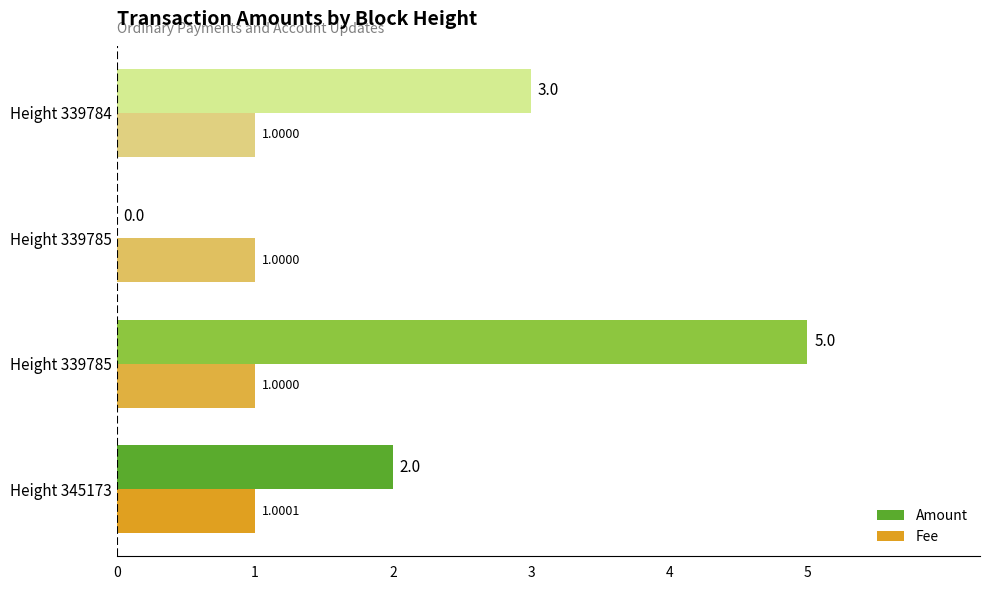

Rank the series by their maximum value, from highest to lowest.

Amount, Fee